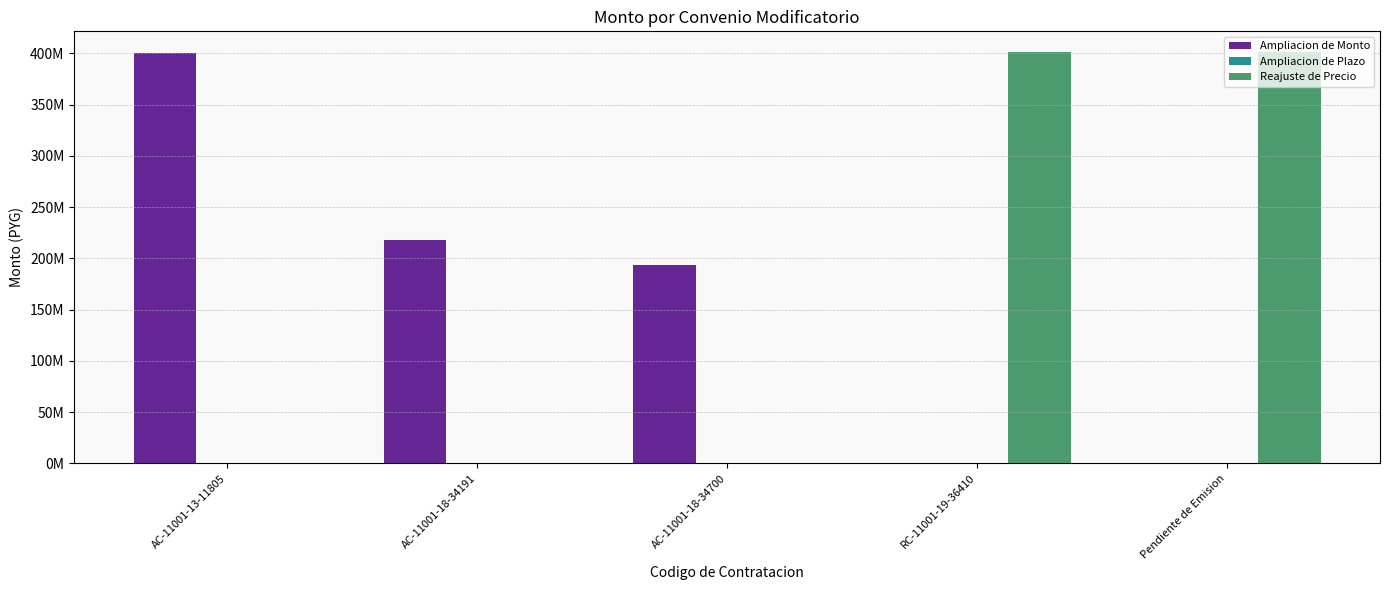

Does the chart contain stacked bars?

No